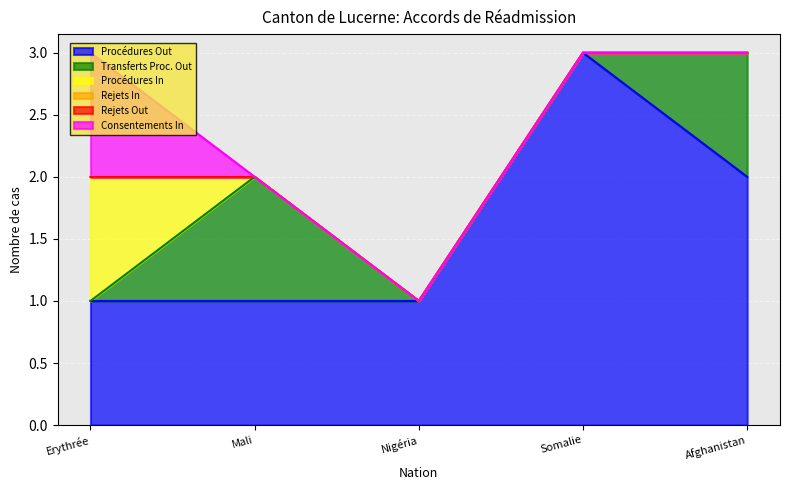

The Procédures Out series shows 4 at Somalie. True or false?

False